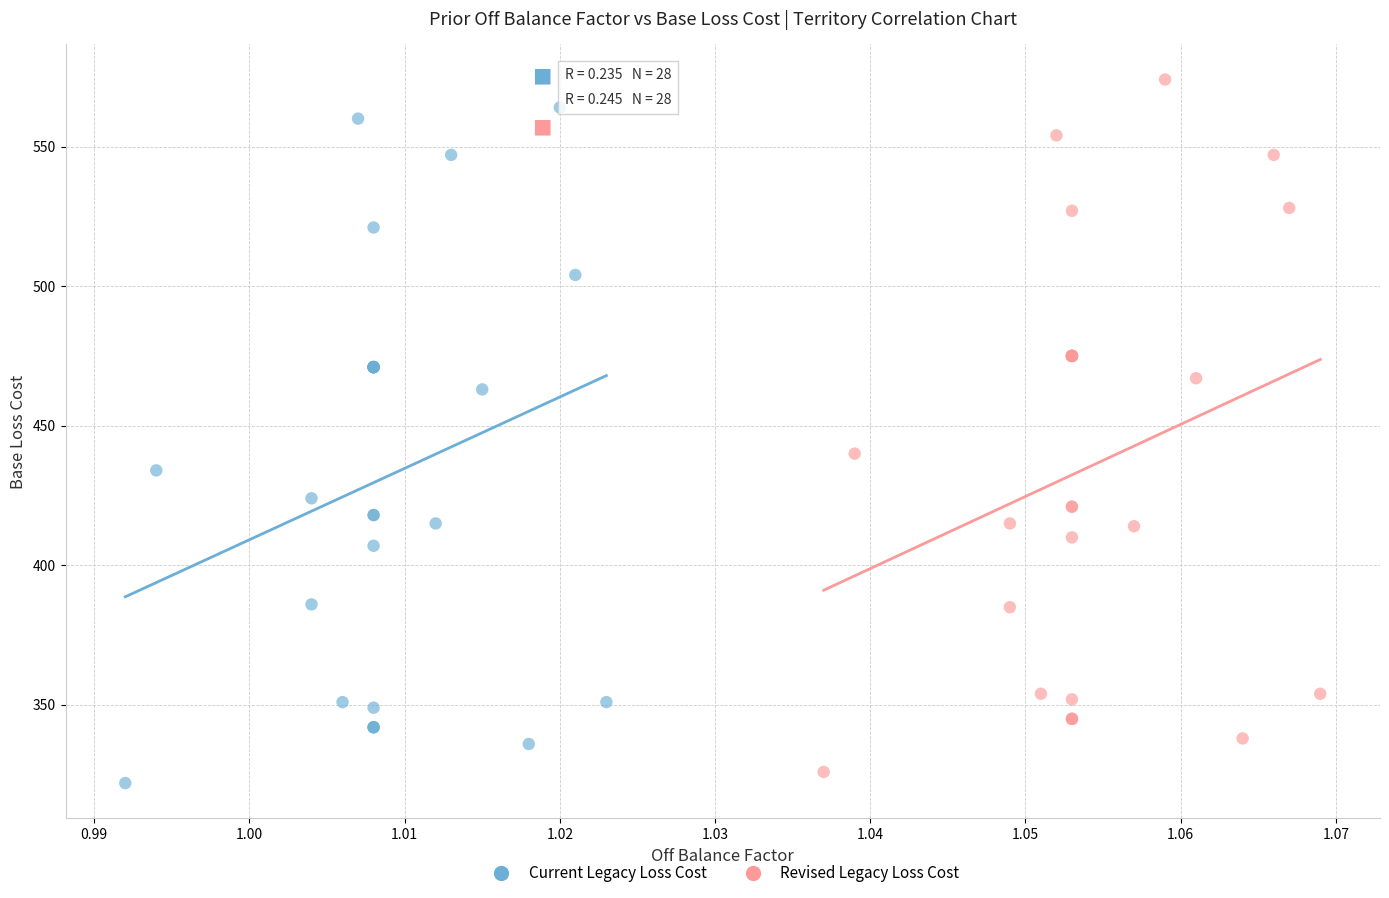

Which series reaches the maximum Y coordinate?

Revised Legacy Loss Cost